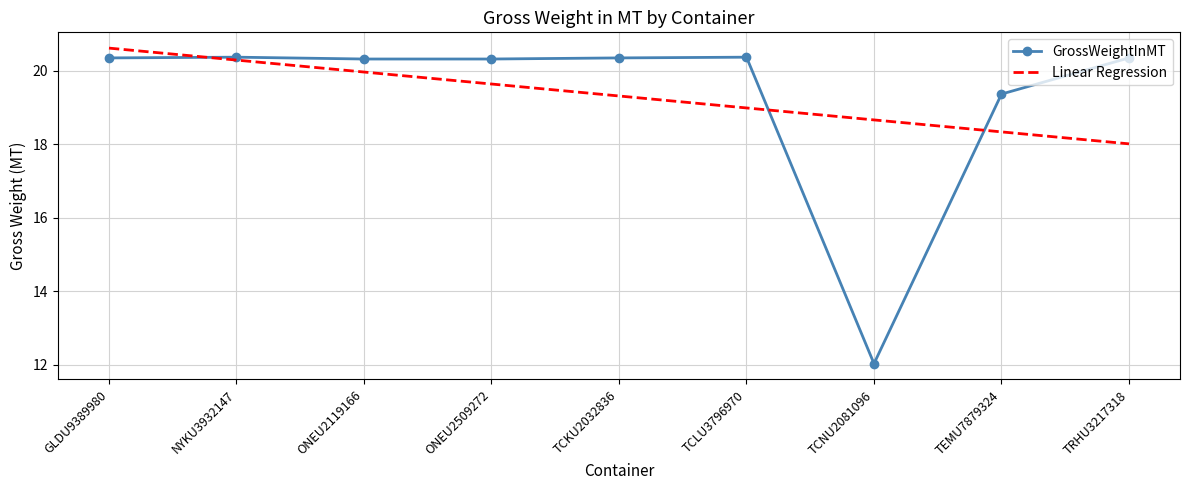

Reading left to right, what are all the values shown in this chart?

20.4	20.4	20.3	20.3	20.4	20.4	12.0	19.4	20.4